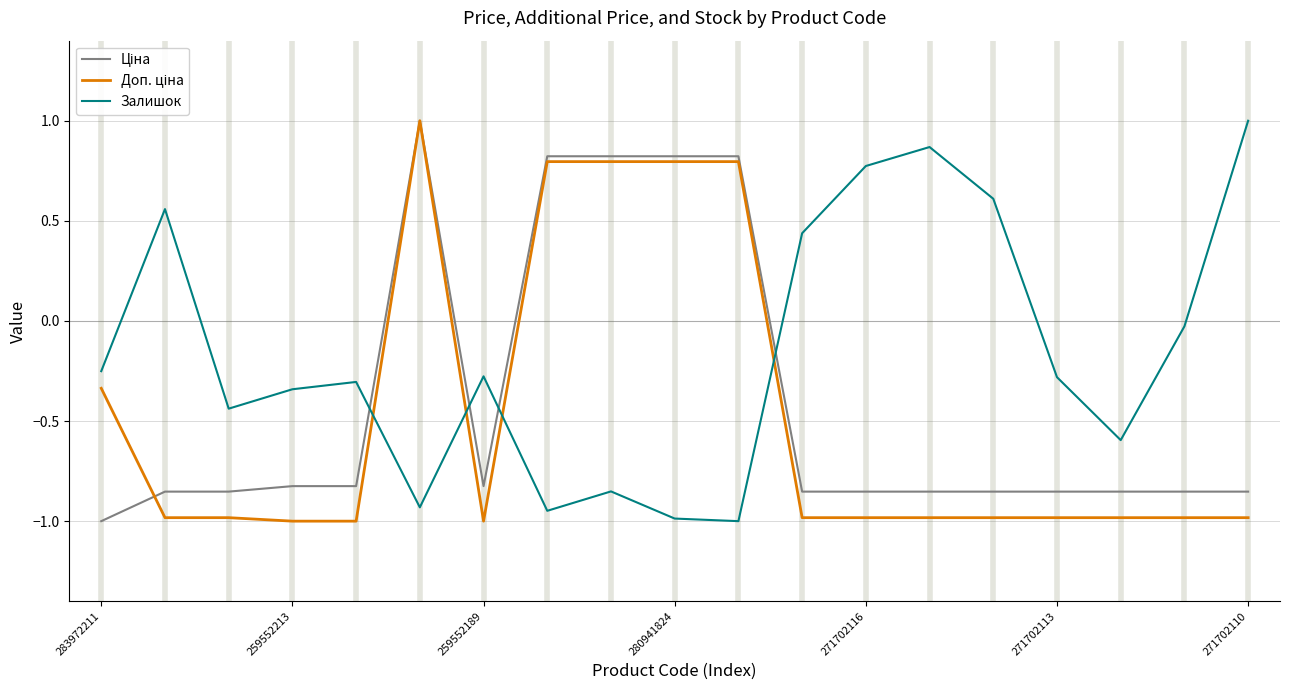

What is the minimum value shown in the chart?

-1.0